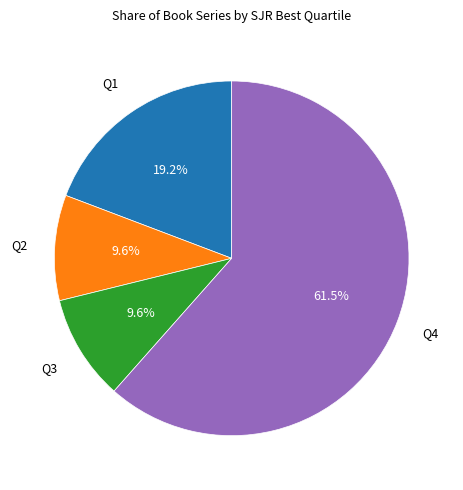

Which slice is the largest?

Q4